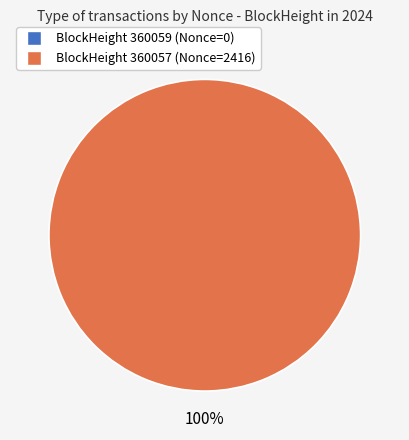

How many segments does this pie chart have?

2